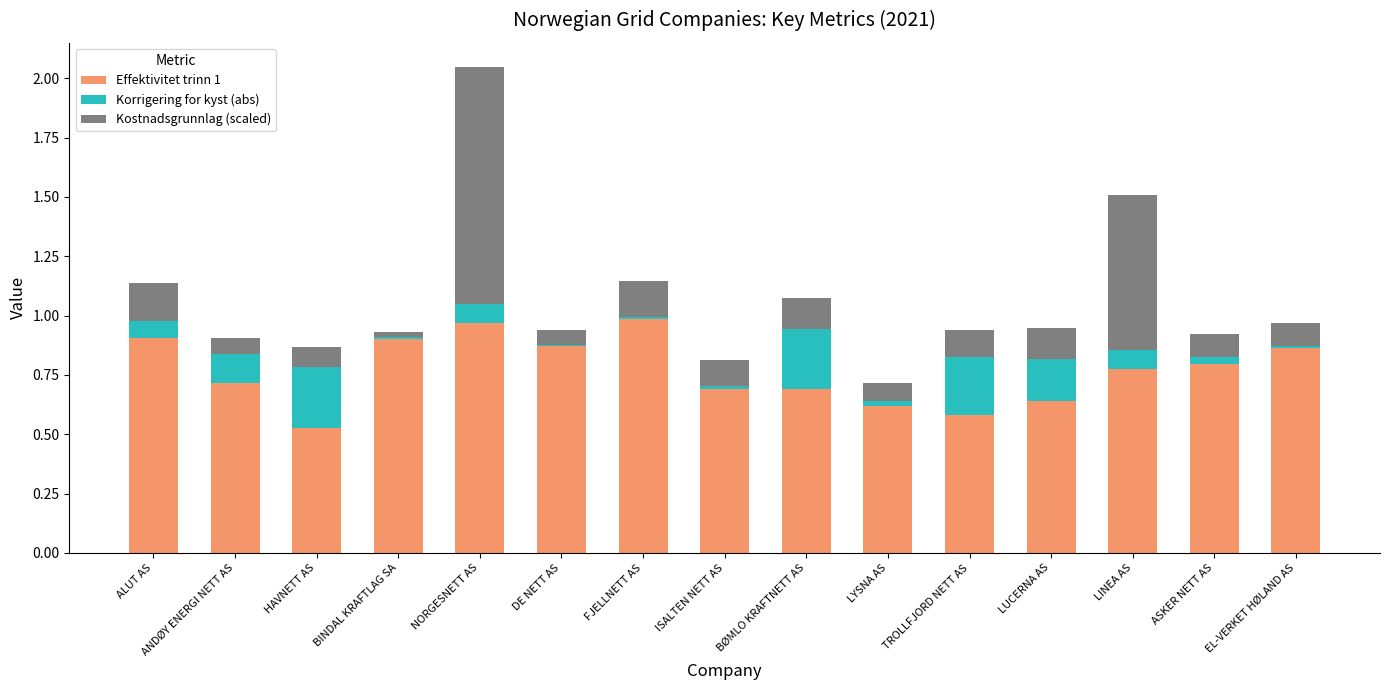

True or false: Effektivitet trinn 1 has a value of 0.7 at ANDØY ENERGI NETT AS.

True